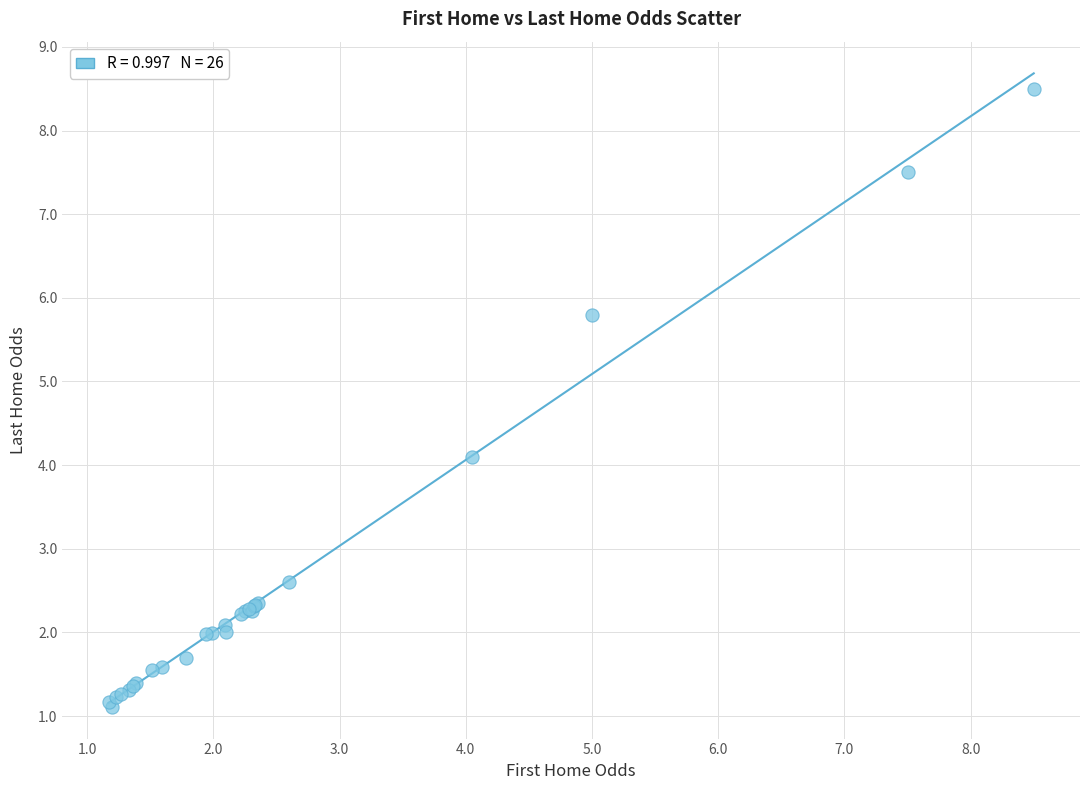

What Y value in the scatter plot is closest to 4?

4.1